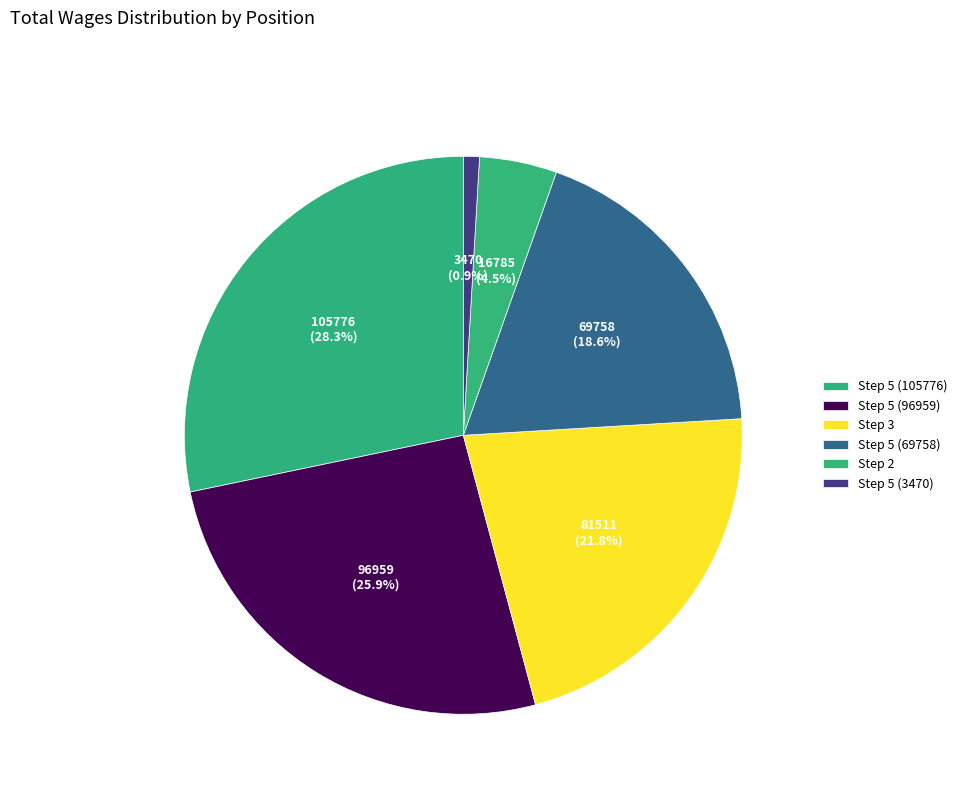

Which slice is the largest?

Step 5 (105776)